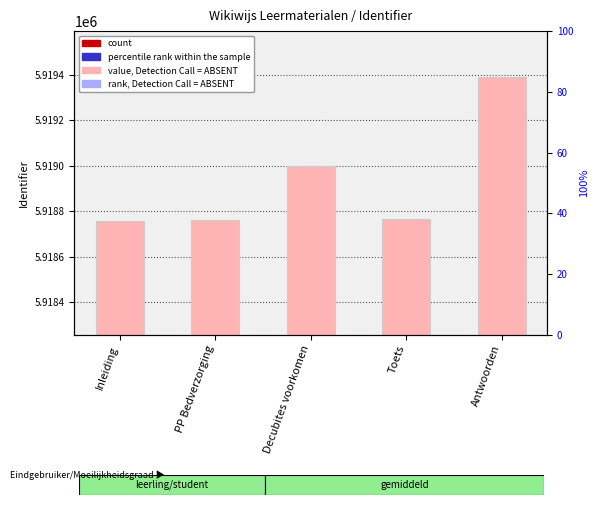

Reading left to right, list all the values displayed in this chart.

value, Detection Call = ABSENT: 5918756.0	5918761.0	5919000.0	5918765.0	5919393.0
count: 4853379.9	4853384.0	4853580.0	4853387.3	4853902.3
percentile rank within the sample: 4439067.0	4439070.8	4439250.0	4439073.8	4439544.8
rank, Detection Call = ABSENT: 3551253.6	3551256.6	3551400.0	3551259.0	3551635.8